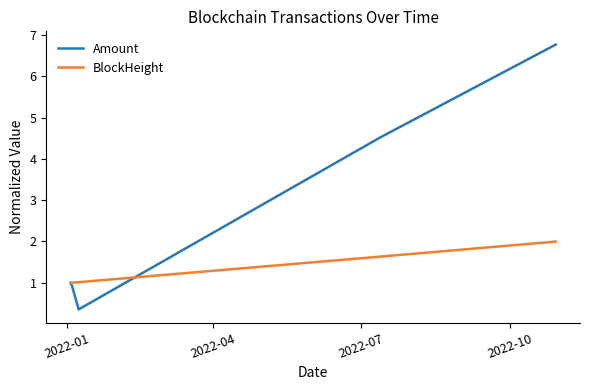

What is the difference between the maximum and minimum values in the BlockHeight series?

1.0